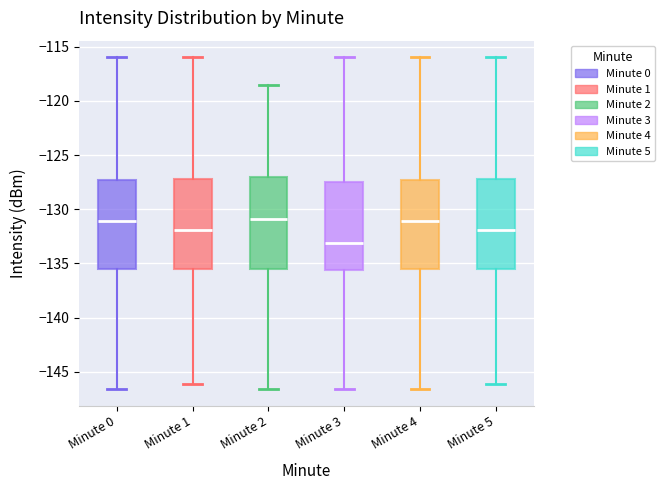

Reading left to right, read every box against the y-axis: the position of its median line, the range the box covers, and the ends of its whiskers. The values are not printed on the chart, so give them approximately, as read against the axis.

Minute 0: median -131.0, box -135.5 to -127.5, whiskers -146.5 to -116.0
Minute 1: median -132.0, box -135.5 to -127.0, whiskers -146.0 to -116.0
Minute 2: median -131.0, box -135.5 to -127.0, whiskers -146.5 to -118.5
Minute 3: median -133.0, box -135.5 to -127.5, whiskers -146.5 to -116.0
Minute 4: median -131.0, box -135.5 to -127.5, whiskers -146.5 to -116.0
Minute 5: median -132.0, box -135.5 to -127.0, whiskers -146.0 to -116.0